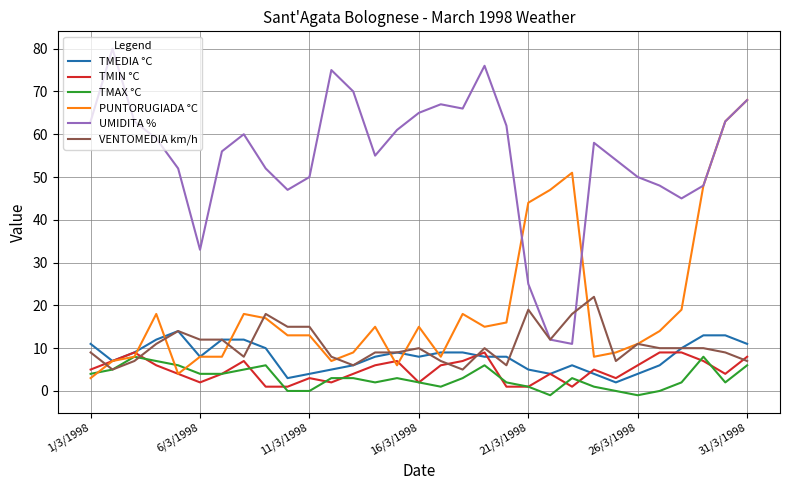

Which series has the largest total across all categories?

UMIDITA %